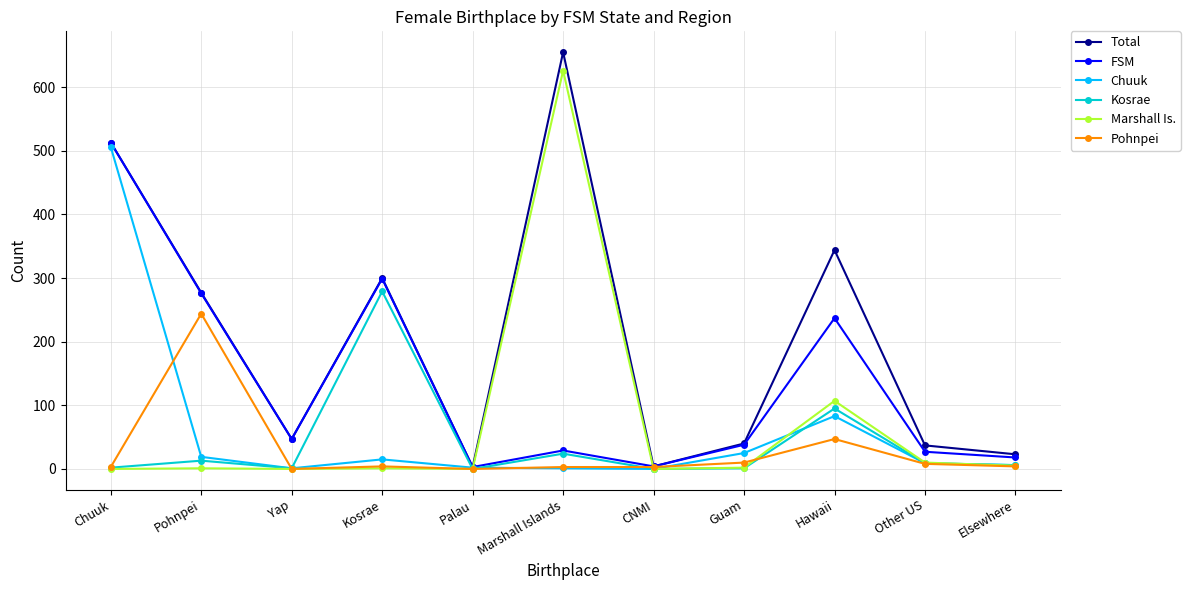

How many distinct data groups are displayed?

6